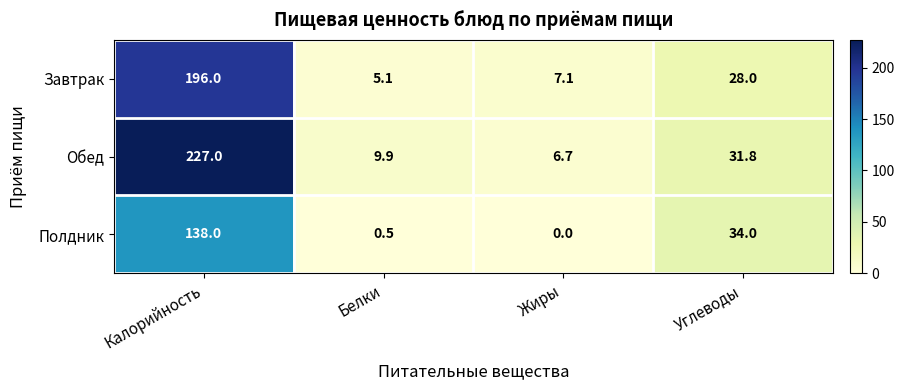

Which category has the lowest value across all series?

Жиры